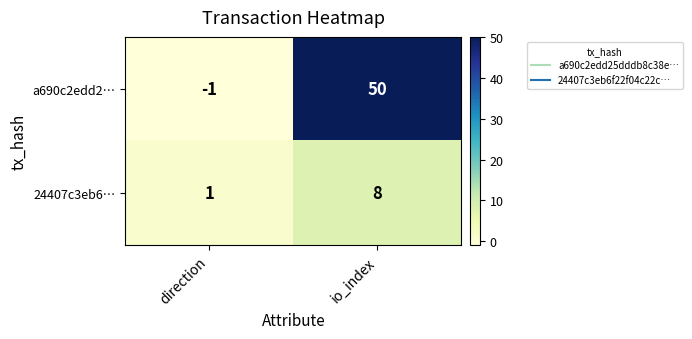

Which label corresponds to the largest value in the chart?

io_index